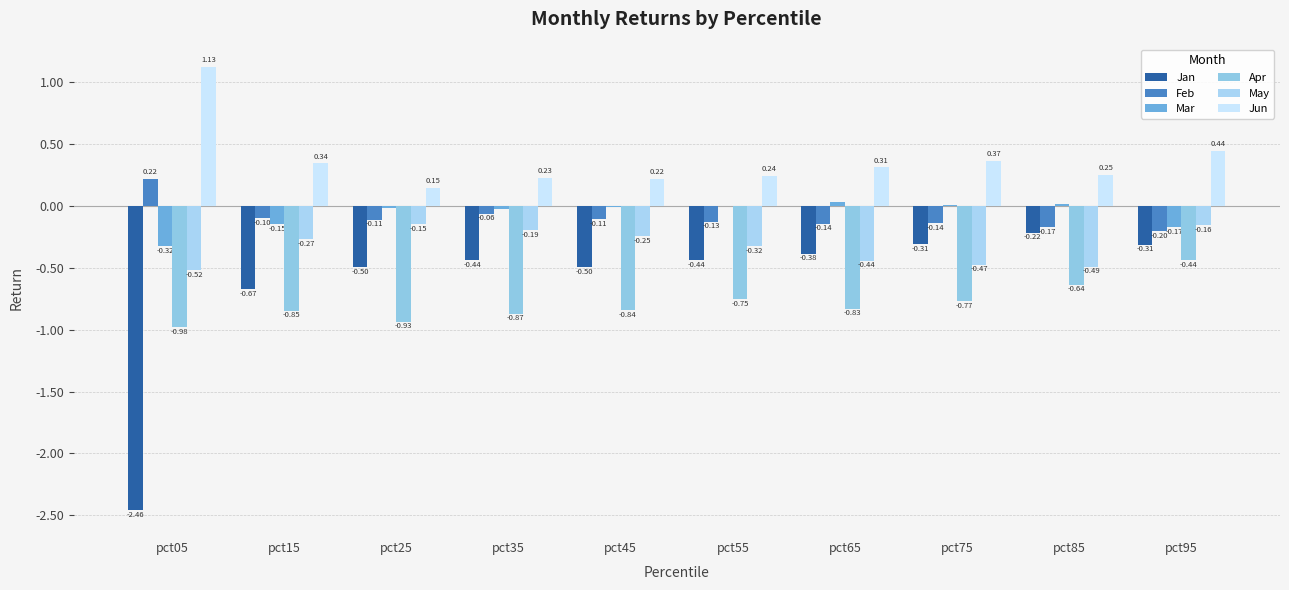

How many values in the Mar series exceed 0?

3